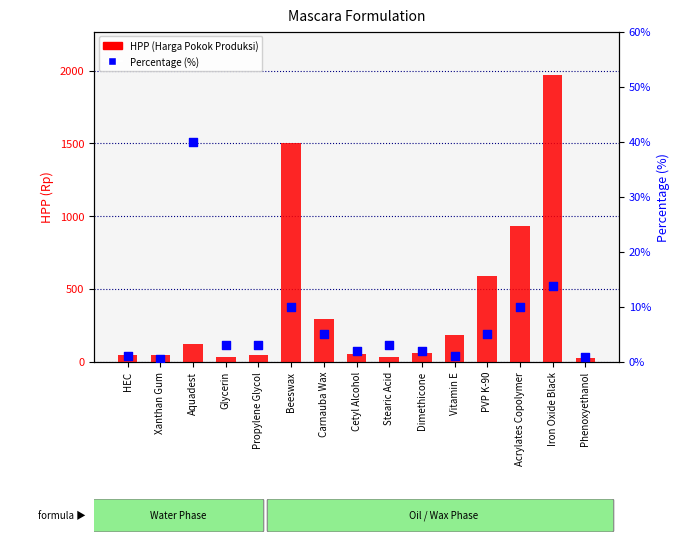

What is the total value across all series at Xanthan Gum?

42.5